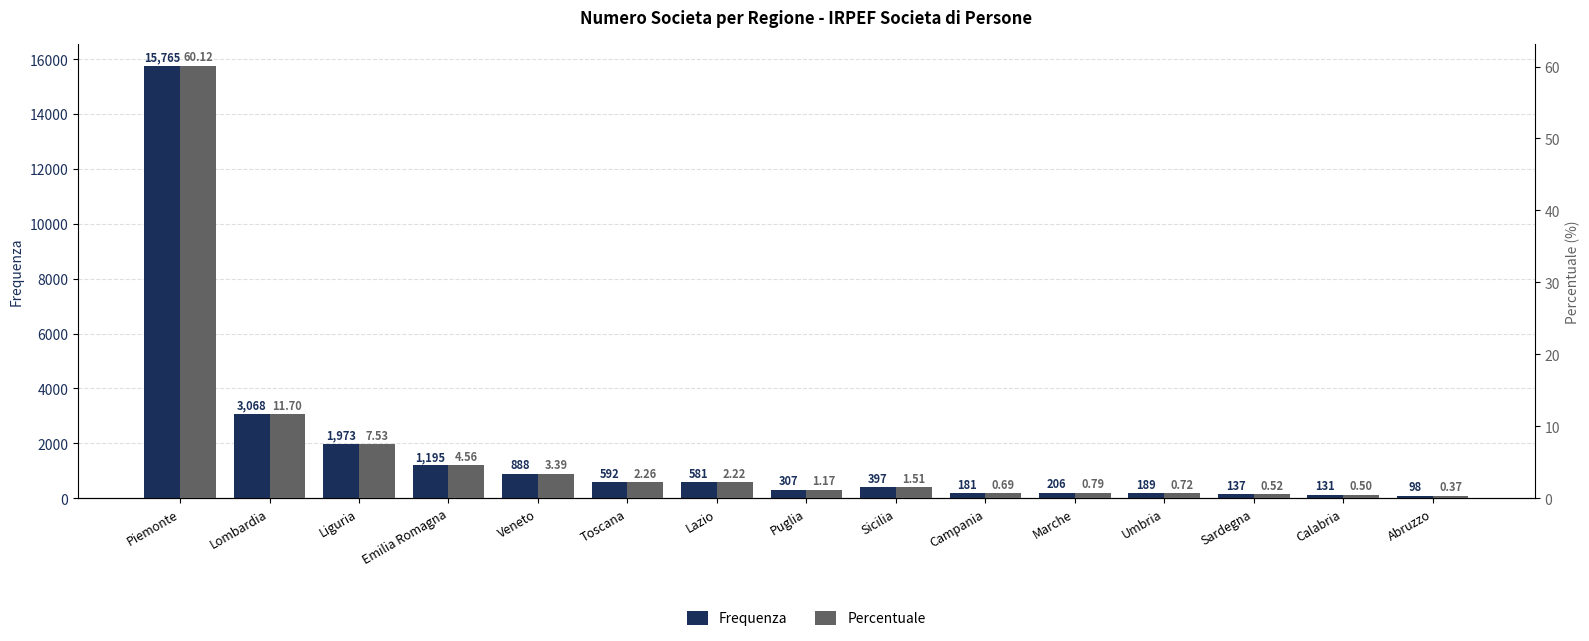

Is it true that Frequenza equals 53.0 at Sardegna?

False